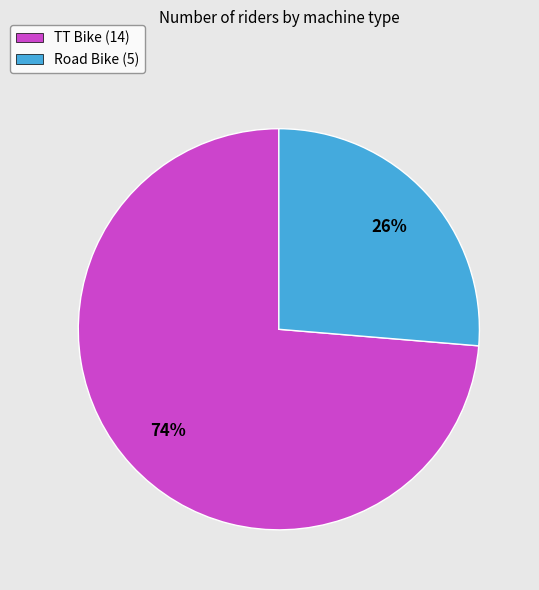

Does Road Bike account for over 50% of the chart?

No